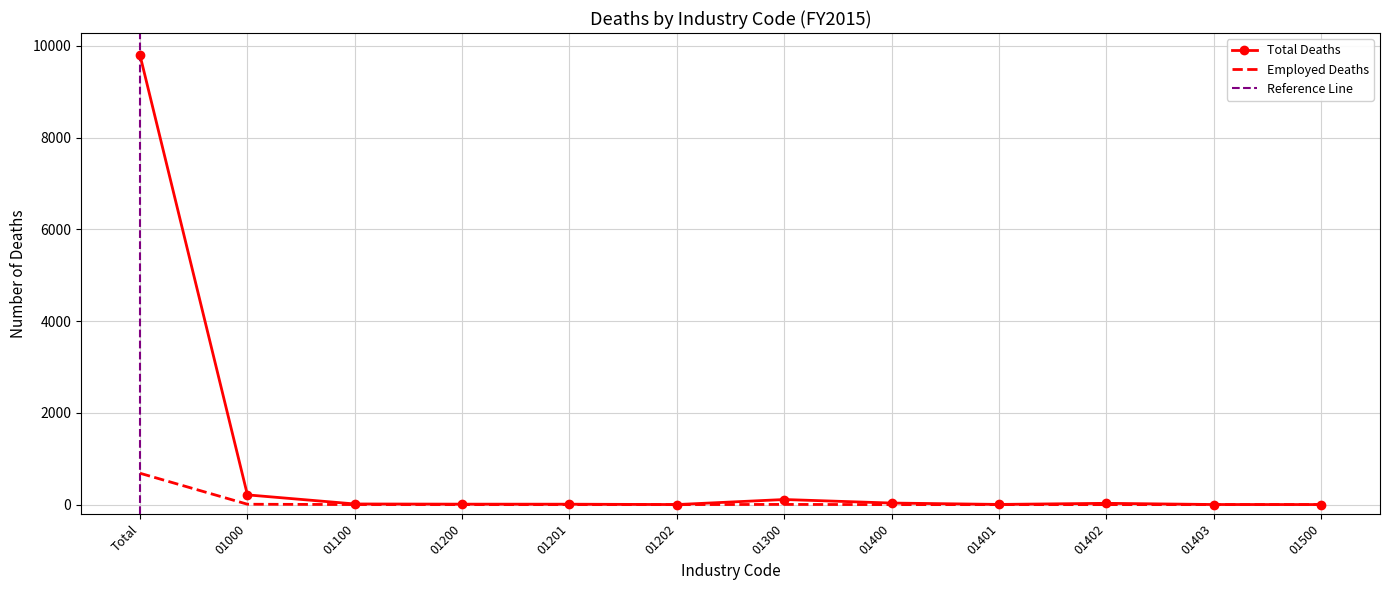

Reading left to right, extract all data points from this chart.

Total Deaths: Total=9788	01000=212	01100=14	01200=10	01201=9	01202=1	01300=111	01400=34	01401=4	01402=28	01403=2	01500=1
Employed Deaths: Total=683	01000=8	01100=1	01200=0	01201=0	01202=0	01300=4	01400=0	01401=0	01402=0	01403=0	01500=0